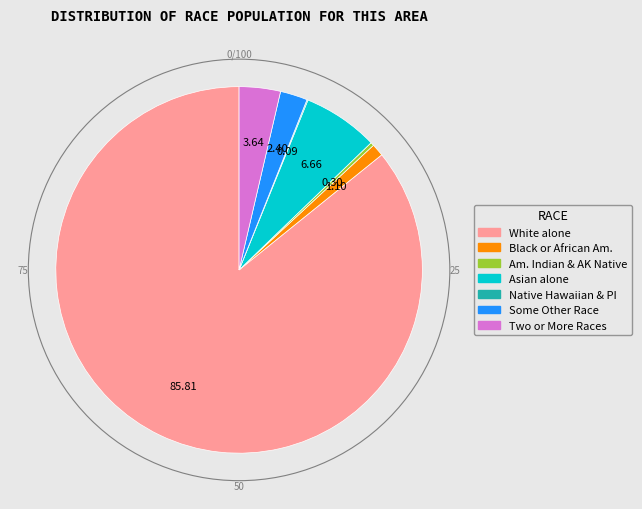

What is the largest slice in the pie chart?

White alone